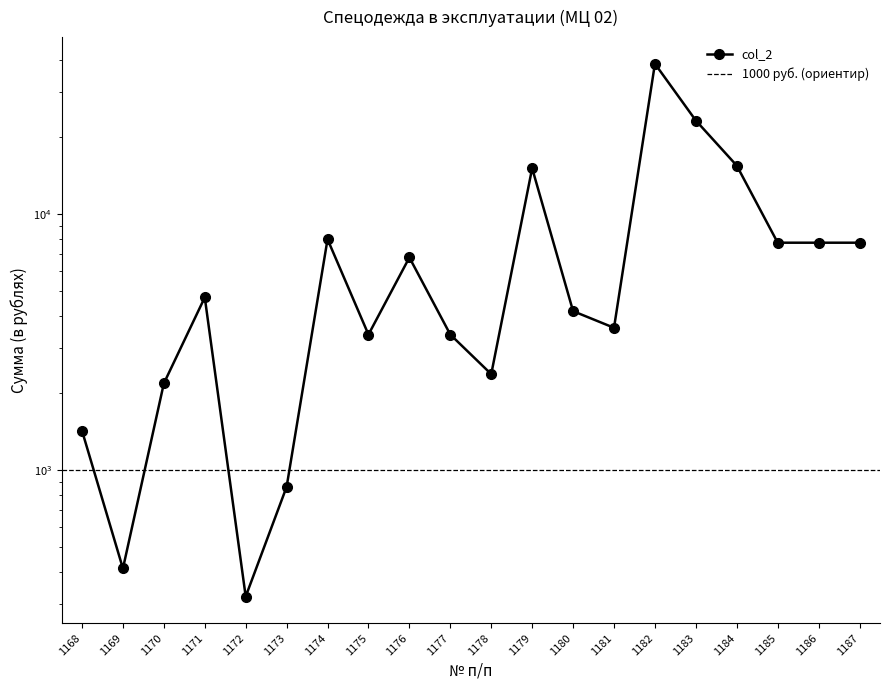

What is the average value?

7878.7